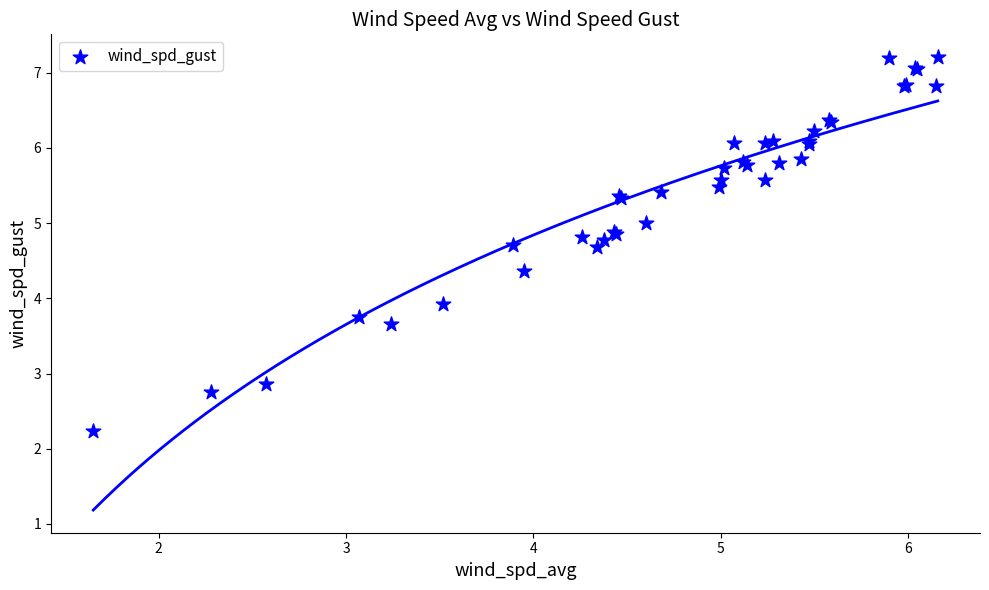

What Y value in the scatter plot is closest to 4?

3.9